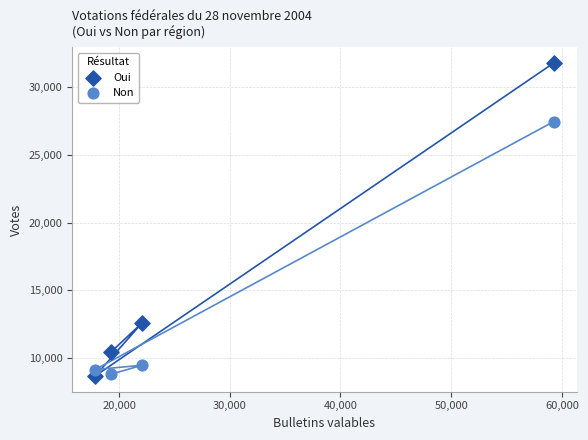

What is the X range (max minus min) for the scatter plot?

41429